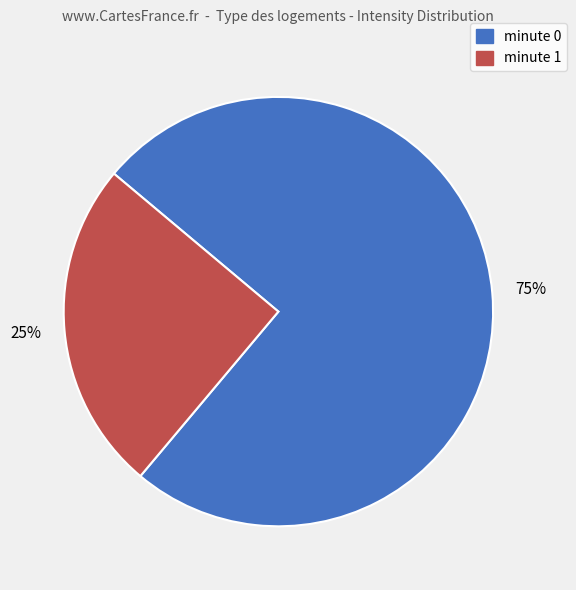

Count the number of slices in the pie.

2